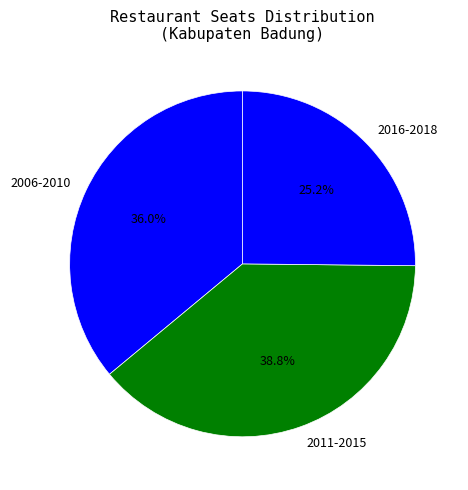

Is there any slice that represents more than half of the pie?

No